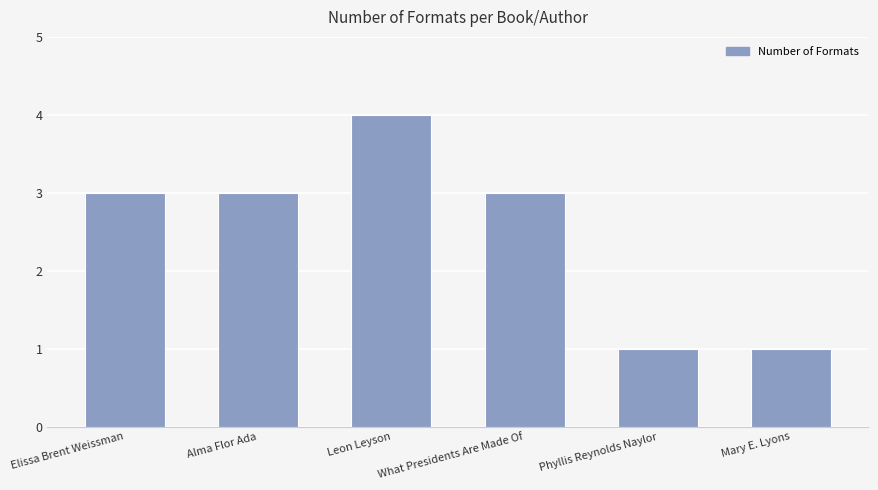

True or false: the data shows 5 at What Presidents Are Made Of.

False